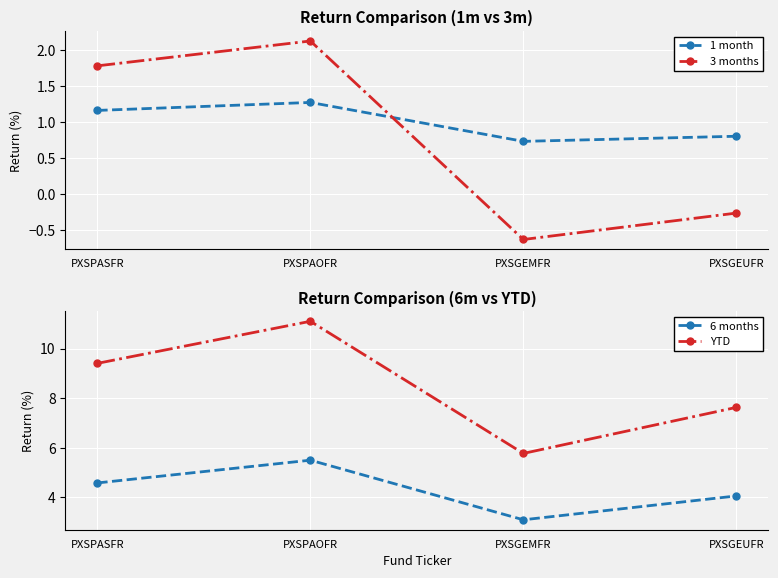

What is the label of the 2nd point from the right?

PXSGEMFR